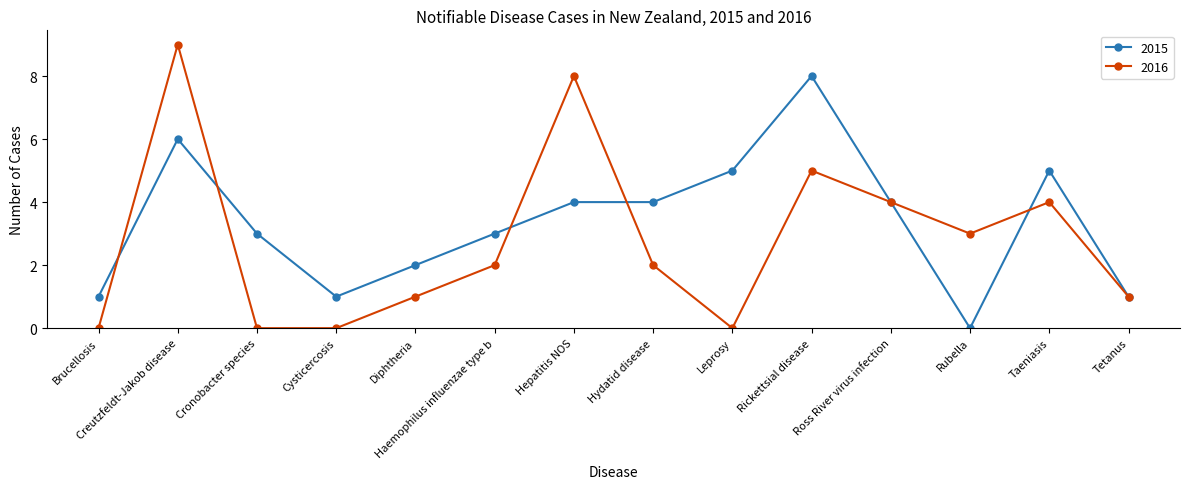

The 2015 series shows 1 at Ross River virus infection. True or false?

False